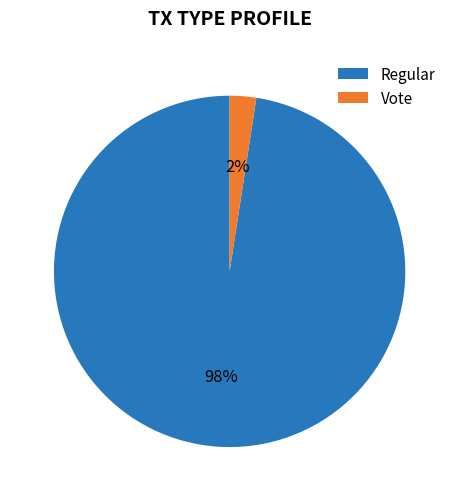

True or false: Vote accounts for 2% of the total.

True